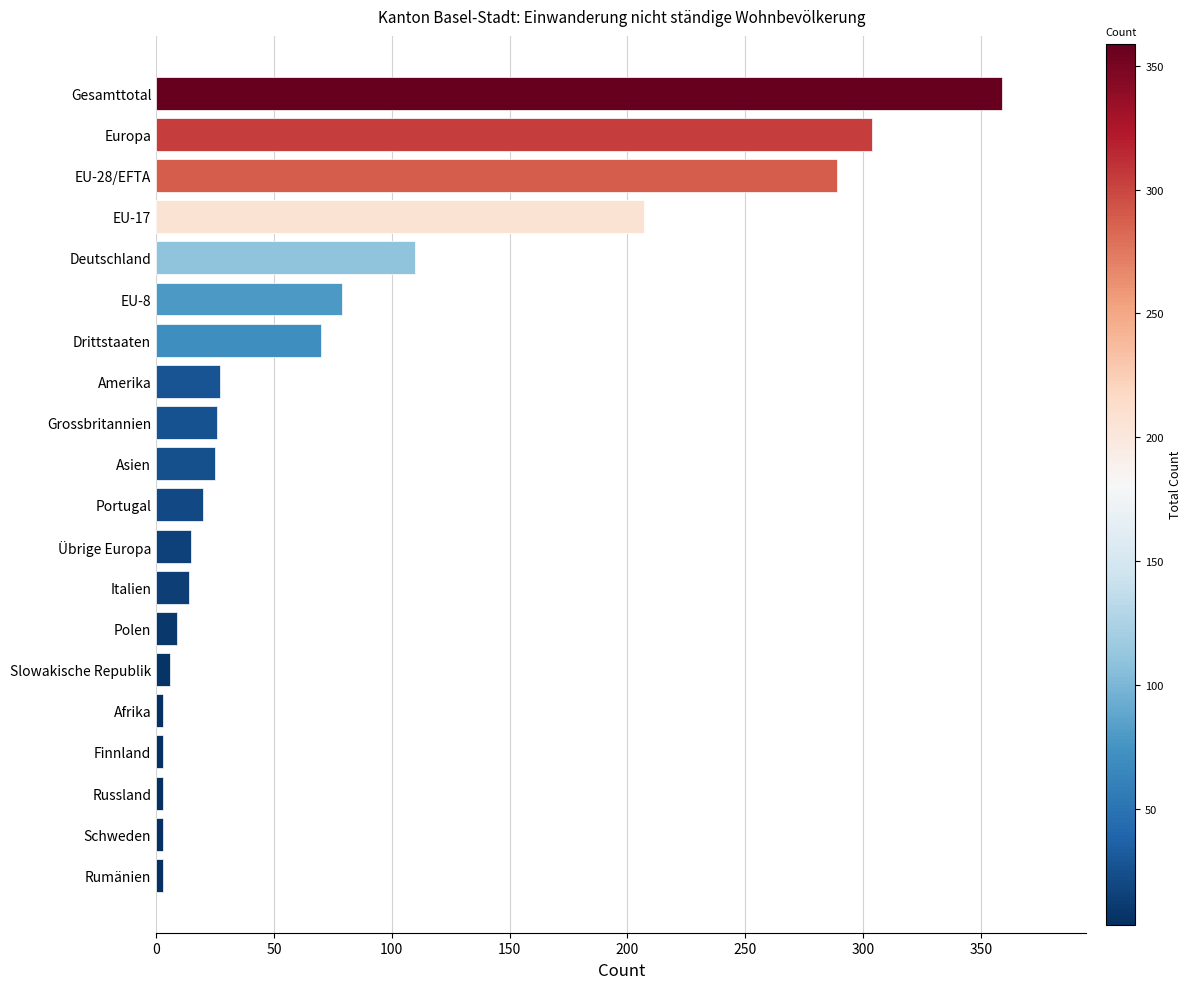

The value at Europa is 304. True or false?

True